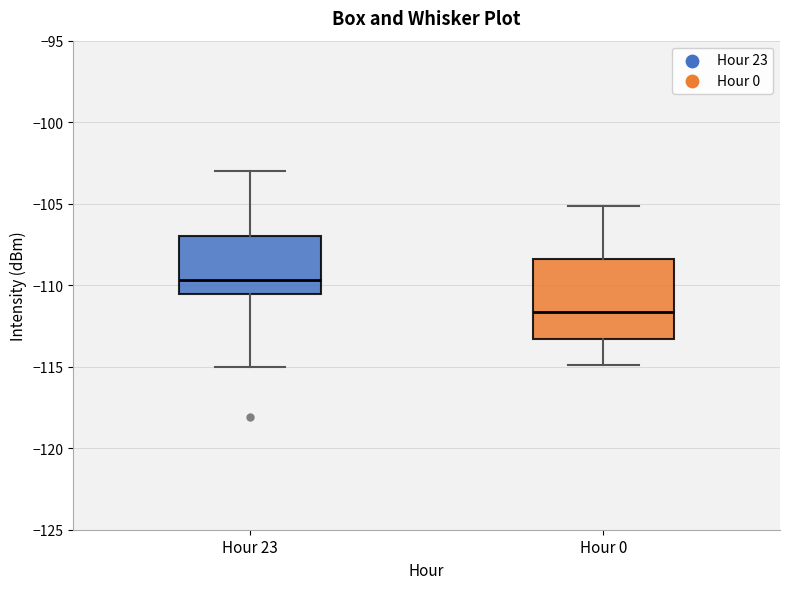

Where does the median line of the box for Hour 23 sit on the y-axis? The values are not printed on the chart, so give them approximately, as read against the axis.

-109.5